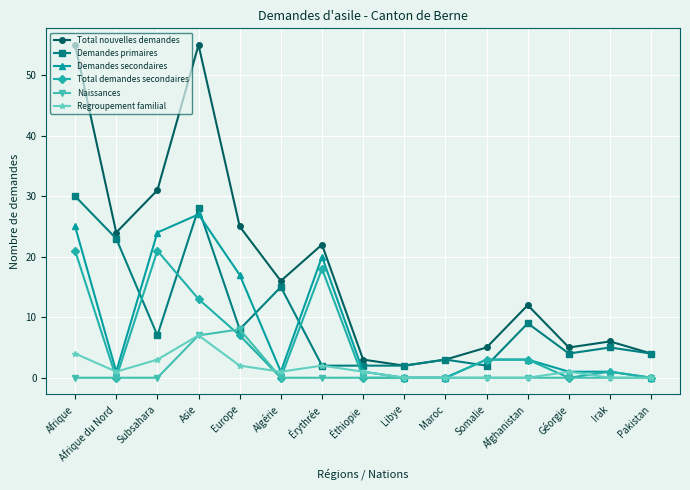

True or false: Demandes secondaires and Total nouvelles demandes intersect in this chart.

False